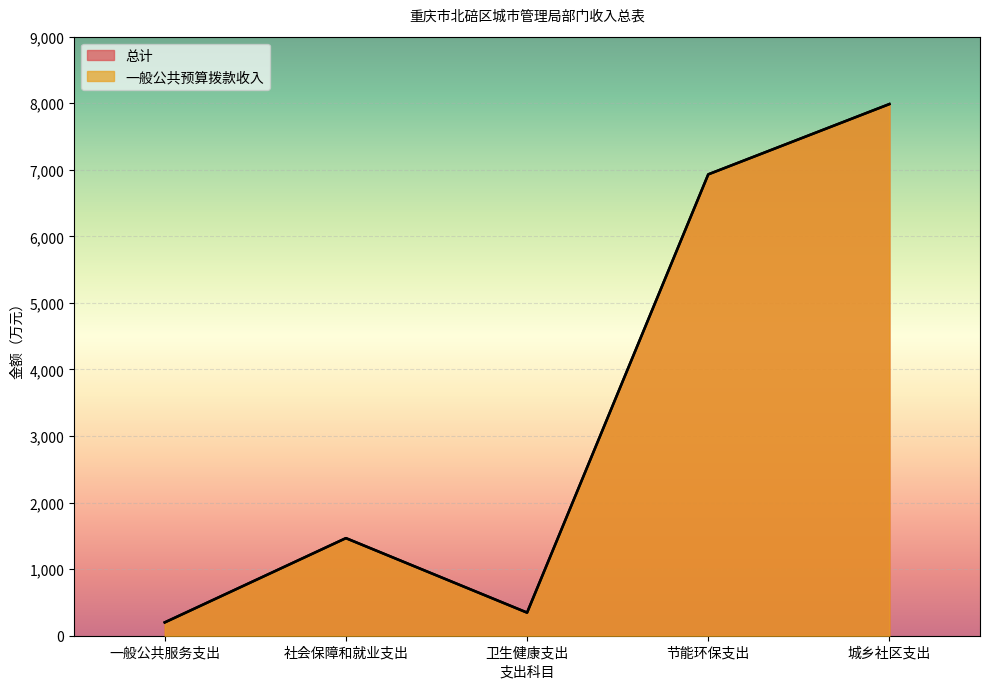

Reading left to right, list all the values displayed in this chart.

总计: 200.0	1466.1	347.1	6931.3	7987.3
一般公共预算拨款收入: 200.0	1466.1	347.1	6931.3	7987.3